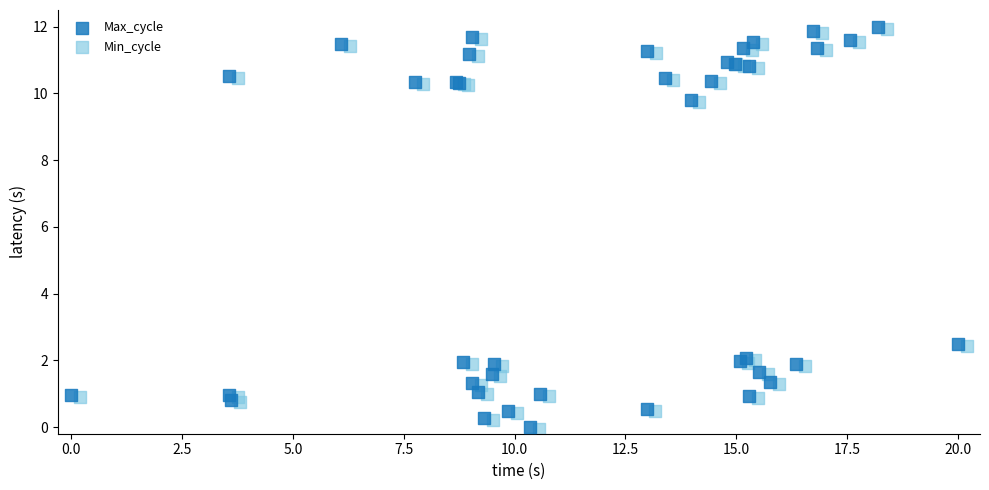

What are all the series names shown in the legend?

Max_cycle, Min_cycle